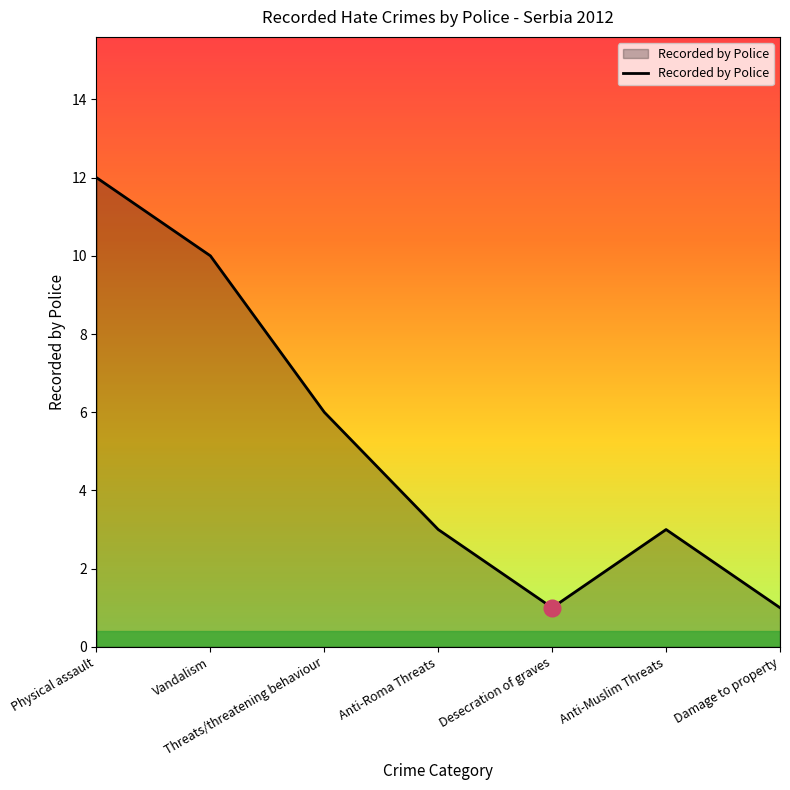

True or false: the data shows 2 at Anti-Muslim Threats.

False